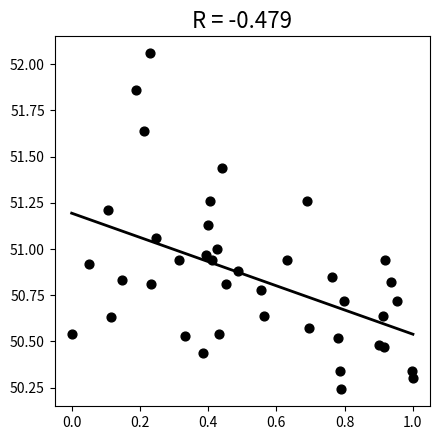

What is the range of X values (max minus min)?

1.0